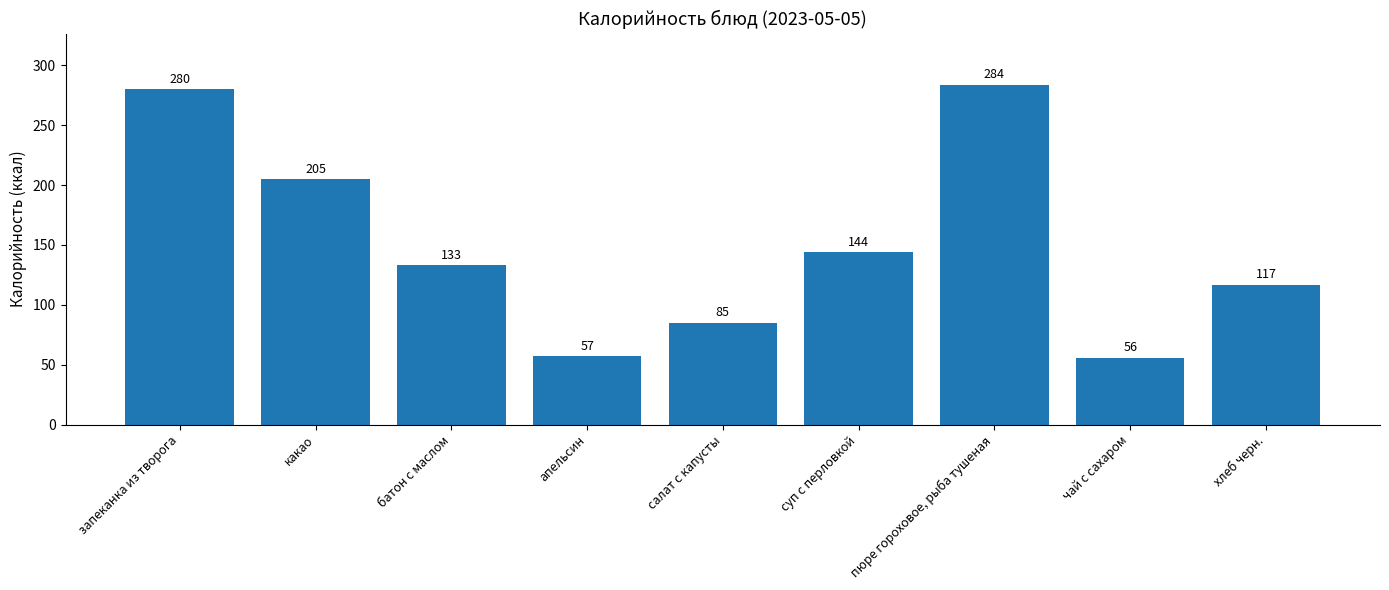

Reading right to left, what are all the values shown in this chart?

хлеб черн.=117	чай с сахаром=56	пюре гороховое, рыба тушеная=284	суп с перловкой=144	салат с капусты=85	апельсин=57	батон с маслом=133	какао=205	запеканка из творога=280